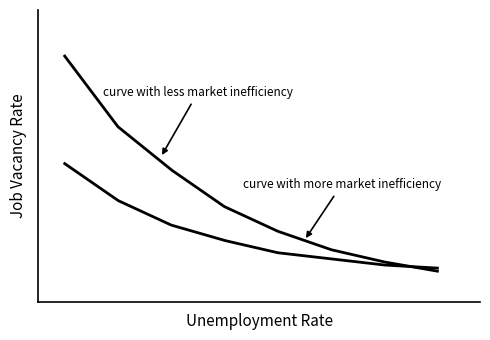

What is the maximum value shown in the chart?

9.5